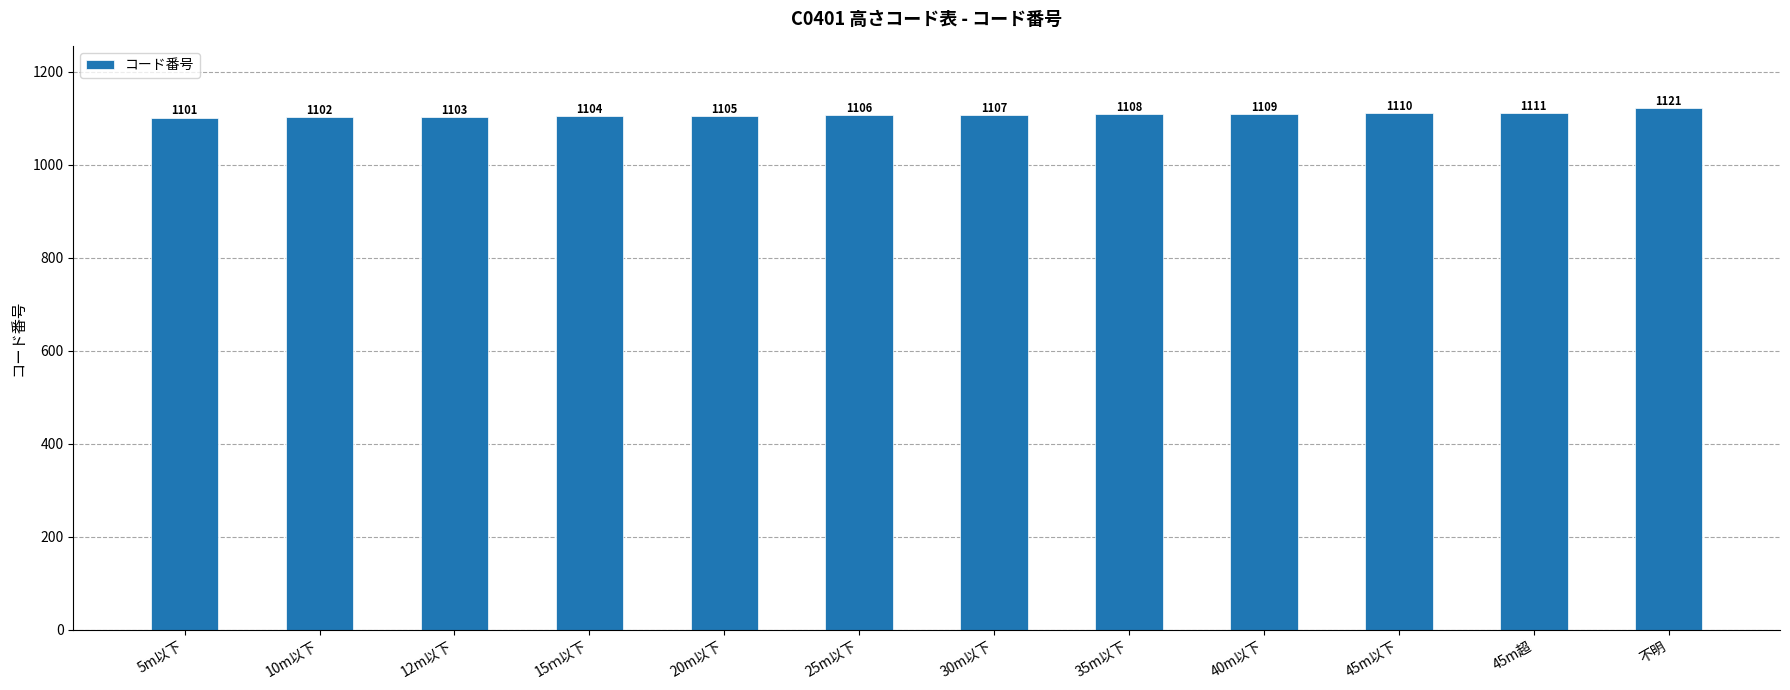

How many values are below 1107?

6